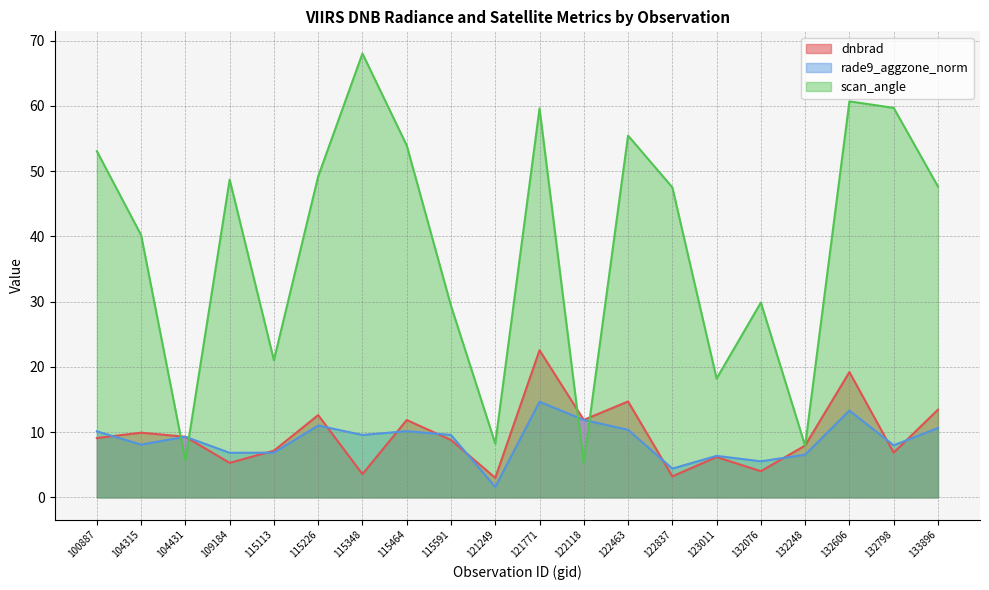

At which label does scan_angle reach its peak?

115348